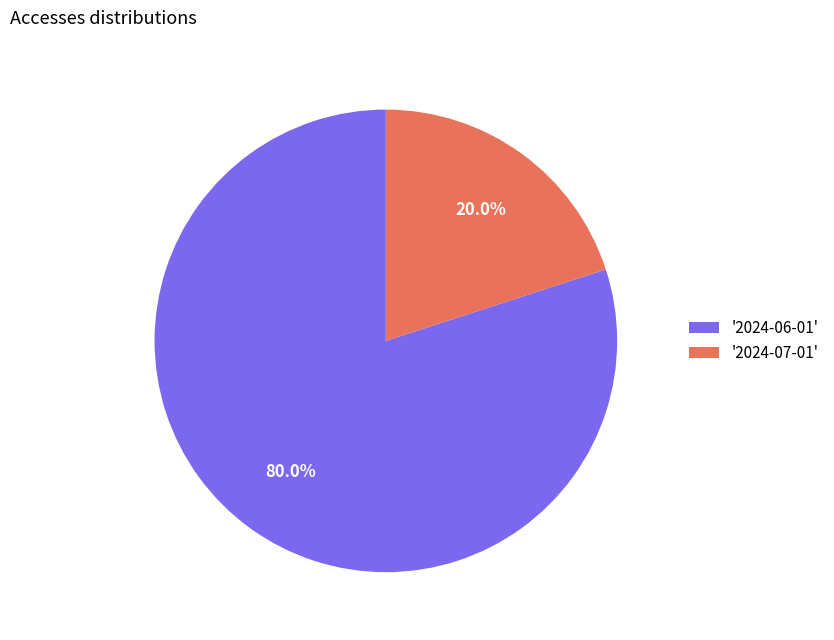

What is the largest slice in the pie chart?

'2024-06-01'